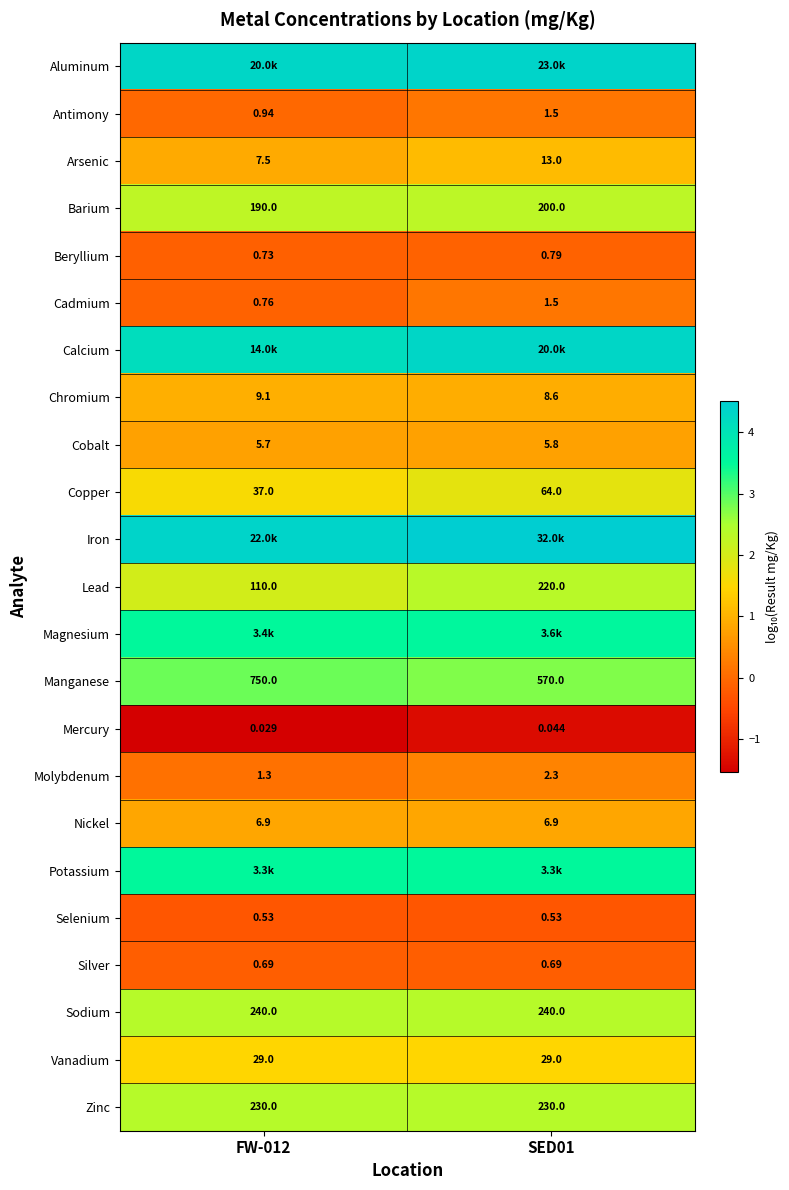

At which label does Magnesium reach its peak?

SED01